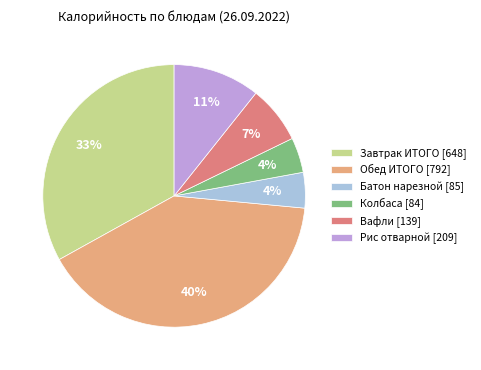

To the nearest percent, what is the combined percentage of Колбаса [84] and Завтрак ИТОГО [648]?

37%